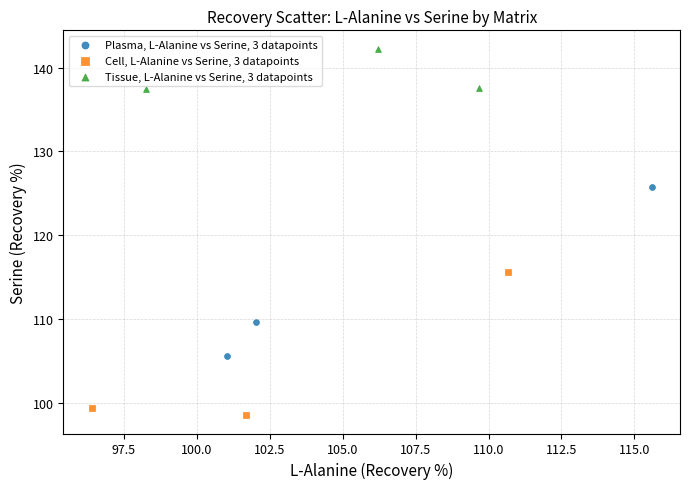

What are all the series names shown in the legend?

Plasma, L-Alanine vs Serine, 3 datapoints, Cell, L-Alanine vs Serine, 3 datapoints, Tissue, L-Alanine vs Serine, 3 datapoints